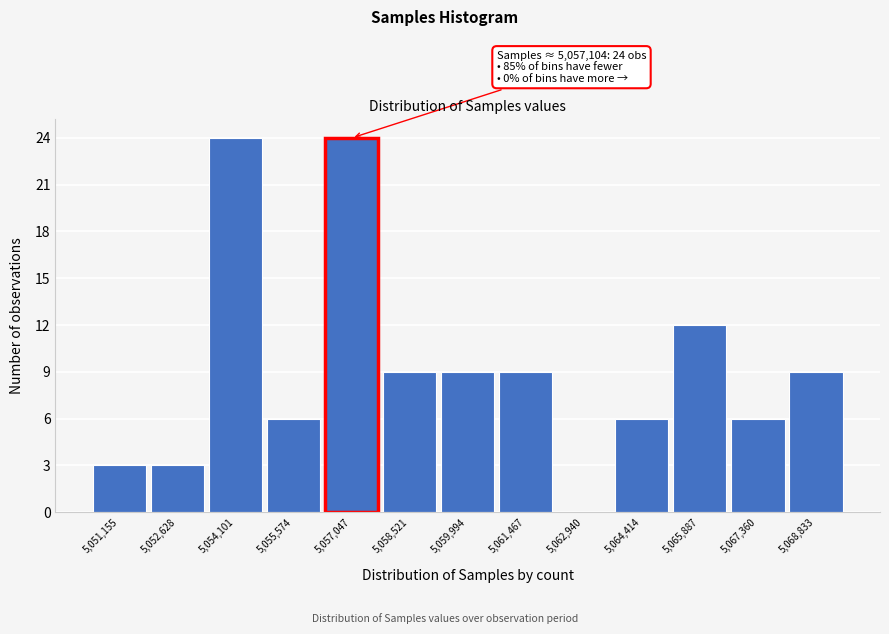

Reading right to left, list all the values displayed in this chart.

5,068,833=9	5,067,360=6	5,065,887=12	5,064,414=6	5,062,940=0	5,061,467=9	5,059,994=9	5,058,521=9	5,057,047=24	5,055,574=6	5,054,101=24	5,052,628=3	5,051,155=3